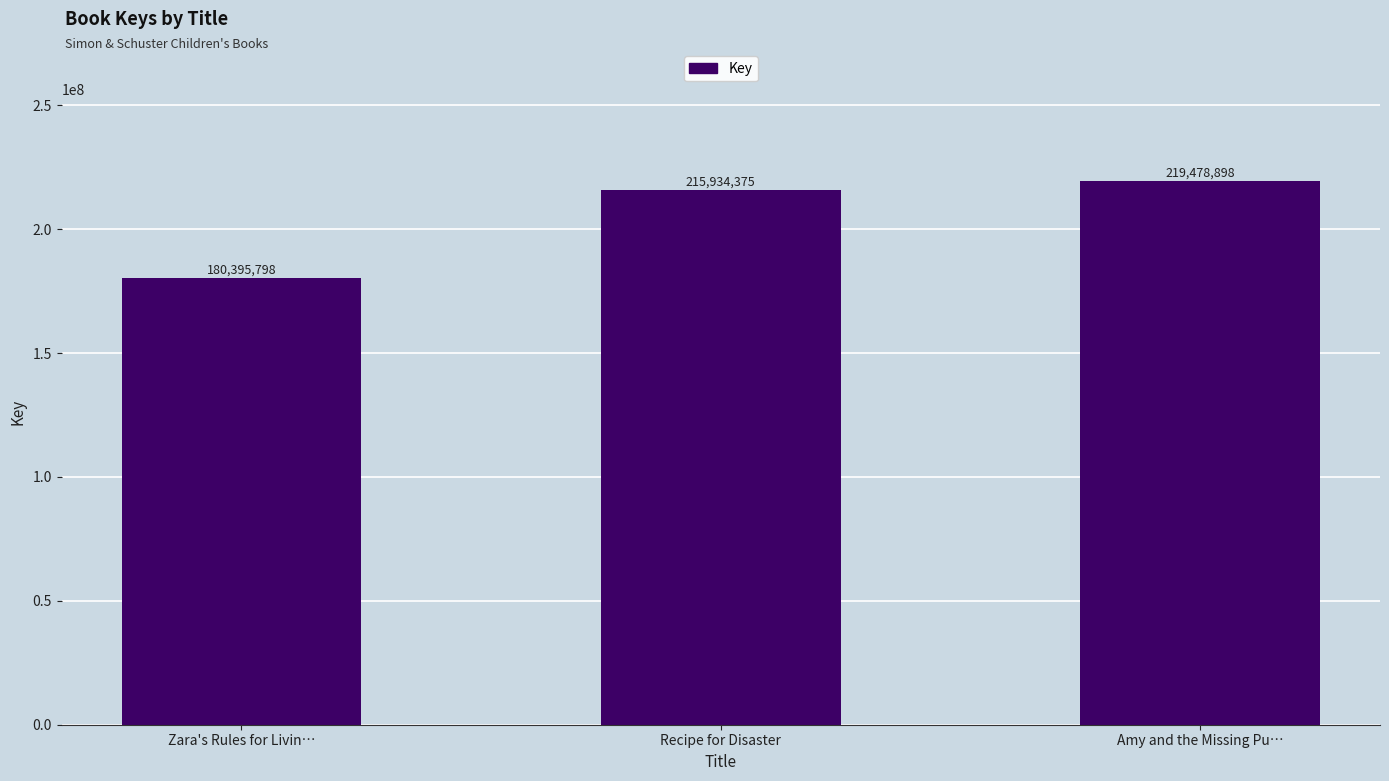

Which label corresponds to the largest value in the chart?

Amy and the Missing Pu…